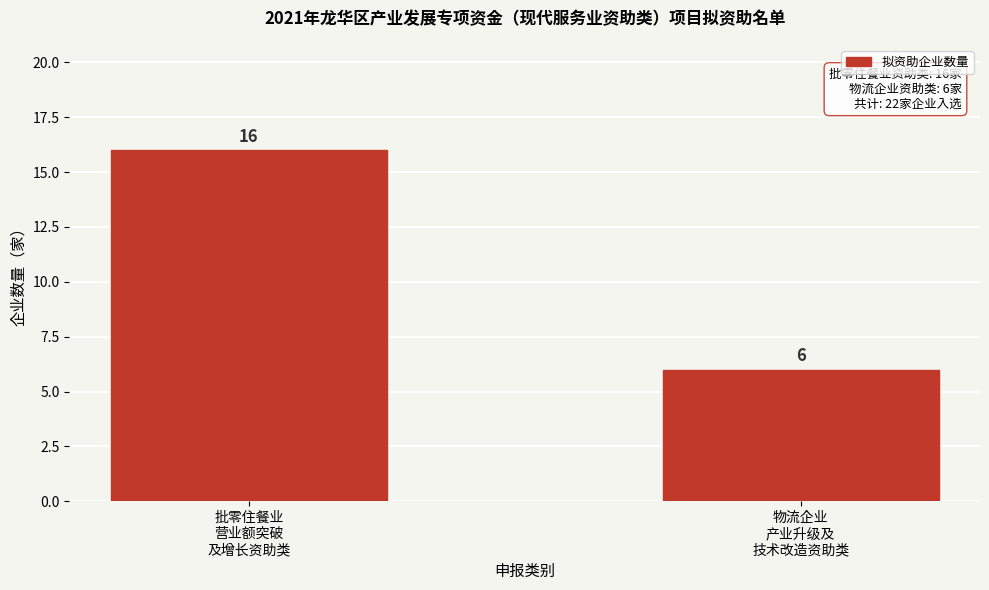

Reading right to left, what are all the values shown in this chart?

6	16